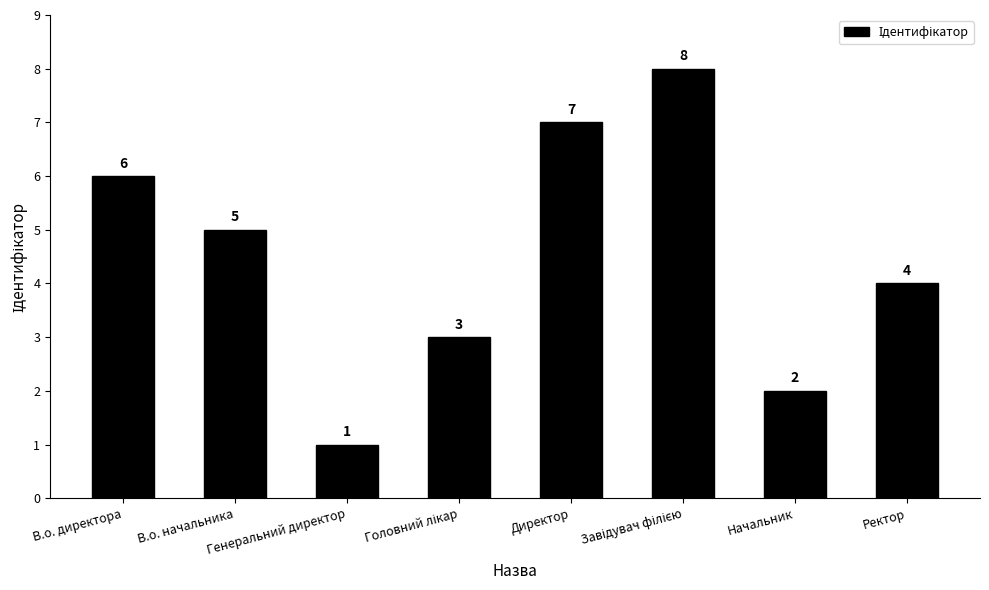

What is the value of the 4th bar from the left?

3